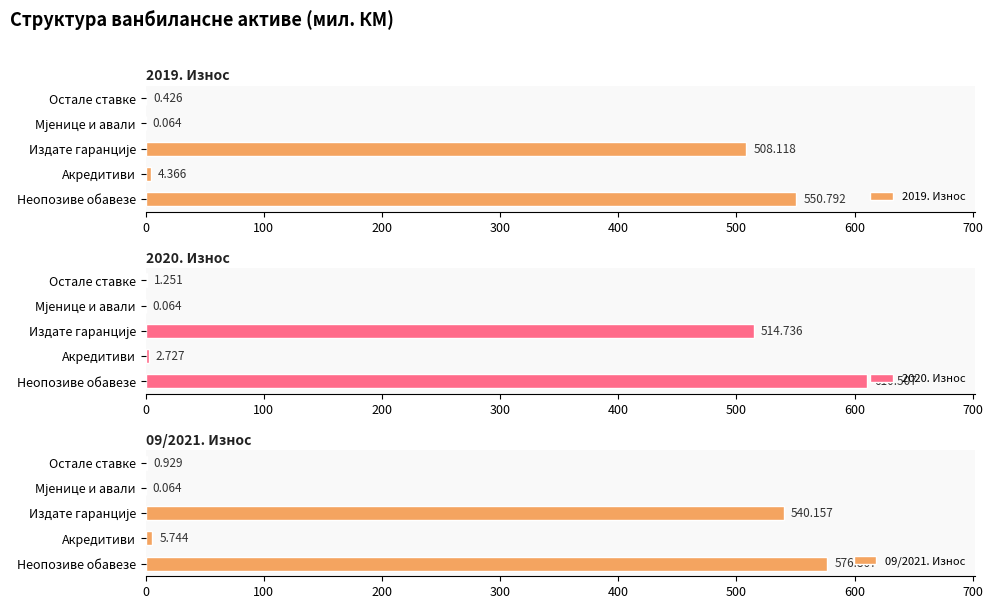

At which label does 2019. Износ reach its peak?

Неопозиве обавезе